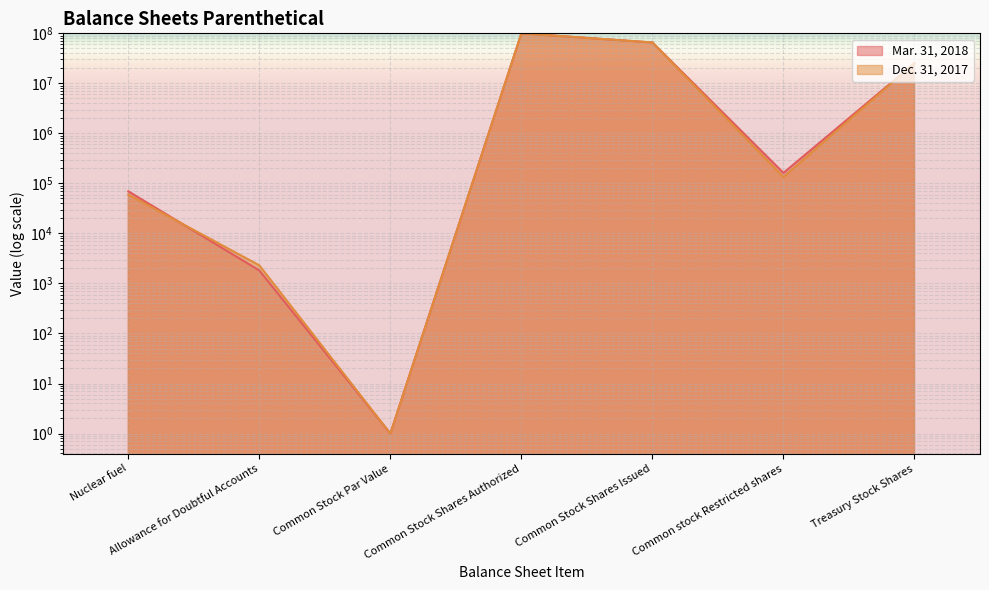

Which category has the lowest value in the Mar. 31, 2018 series?

Common Stock Par Value